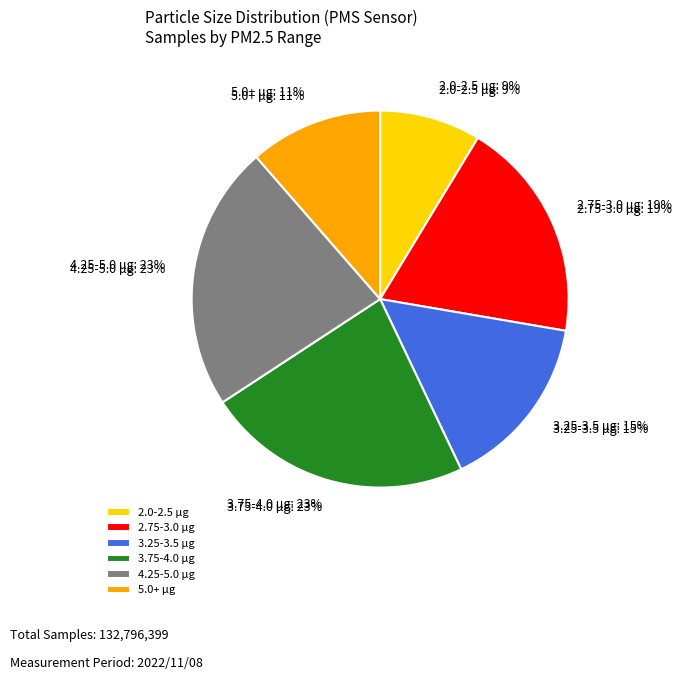

Is it true that 28 is 9% of the pie?

True